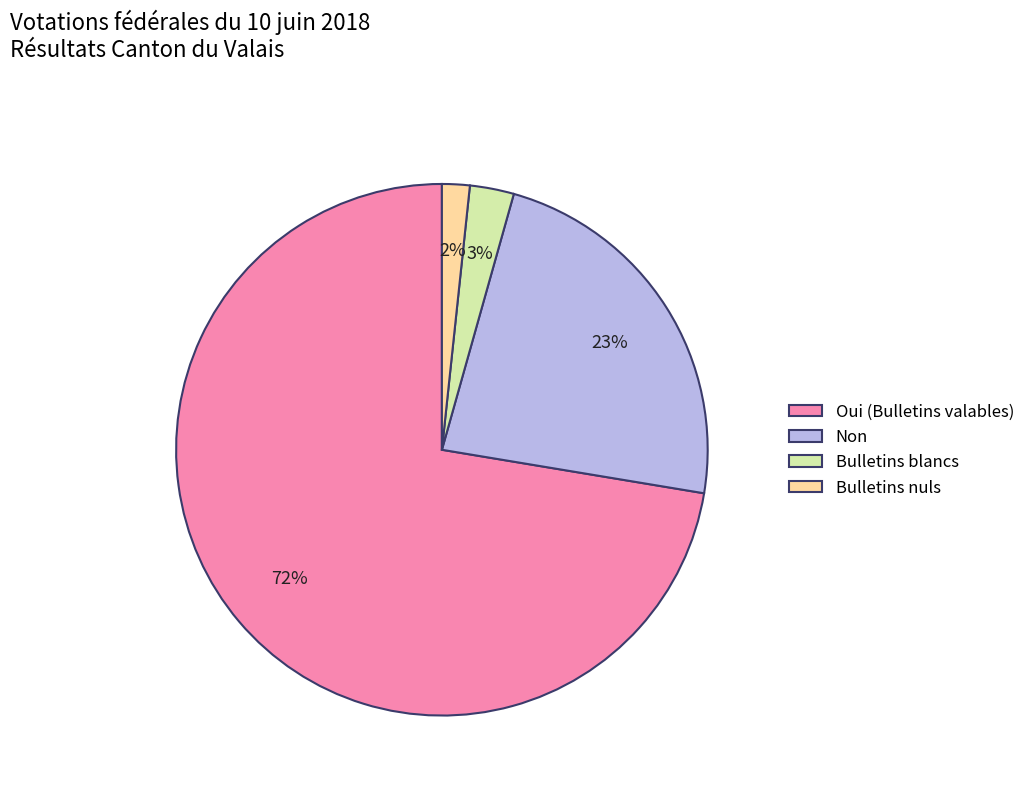

Rank the categories by value from highest to lowest.

Oui, Non, Bulletins blancs, Bulletins nuls